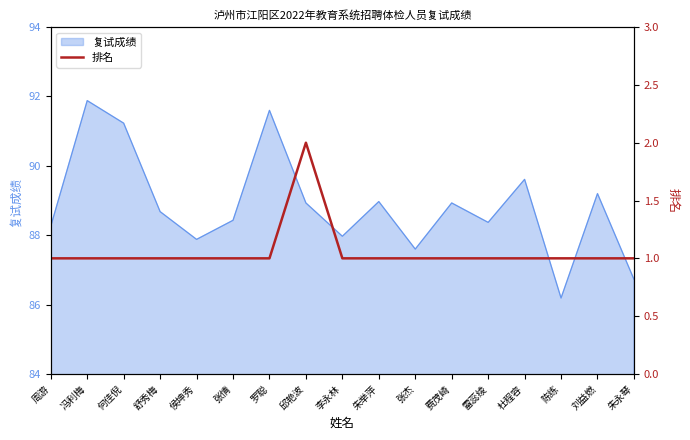

Which category has the highest value in the 复试成绩 series?

冯利梅